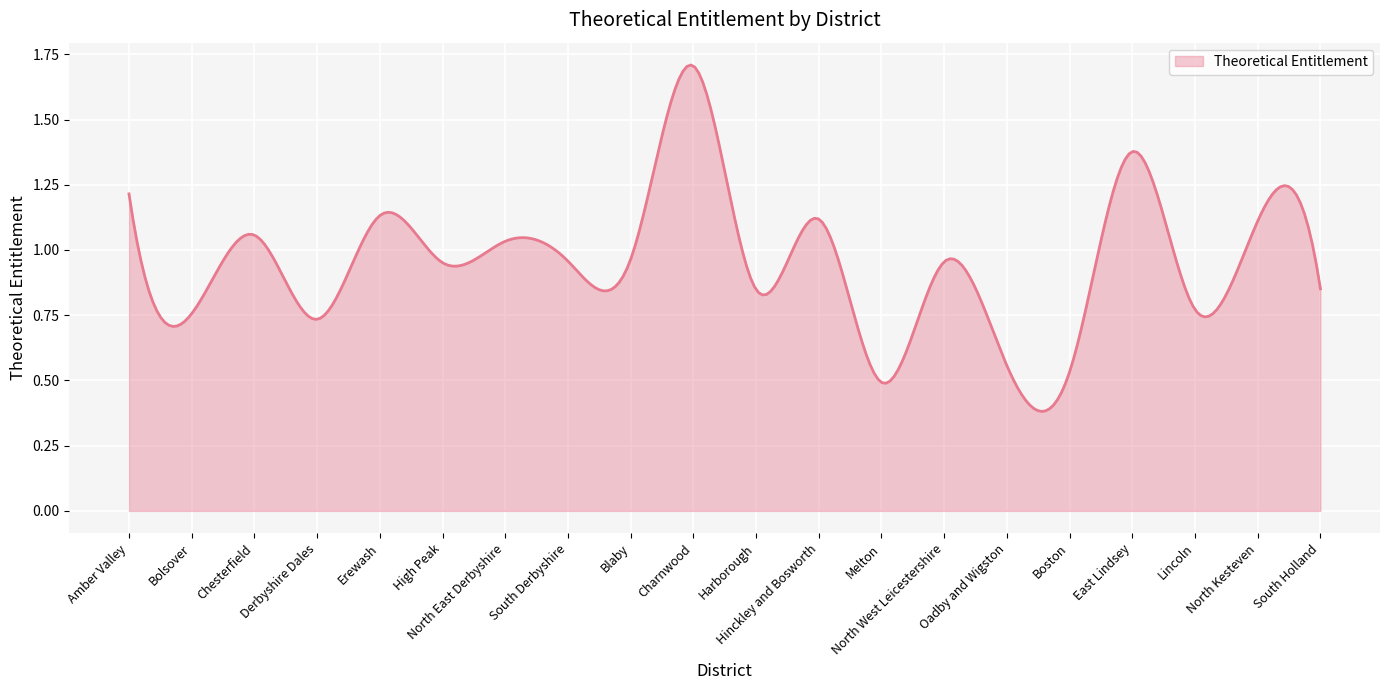

Which label corresponds to the smallest value in the chart?

Melton